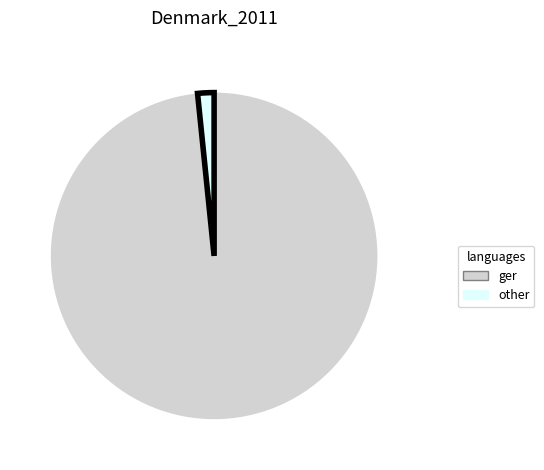

Is there a majority slice in this chart?

Yes